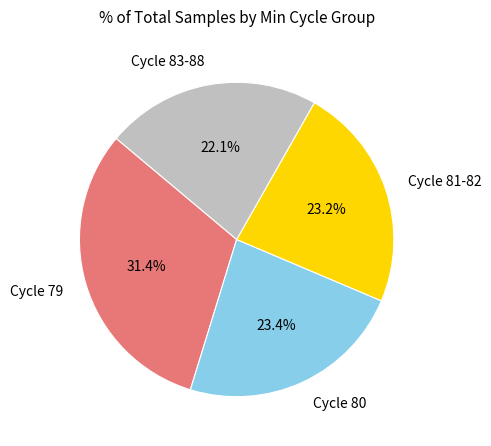

To the nearest percent, what is the average slice percentage?

25%